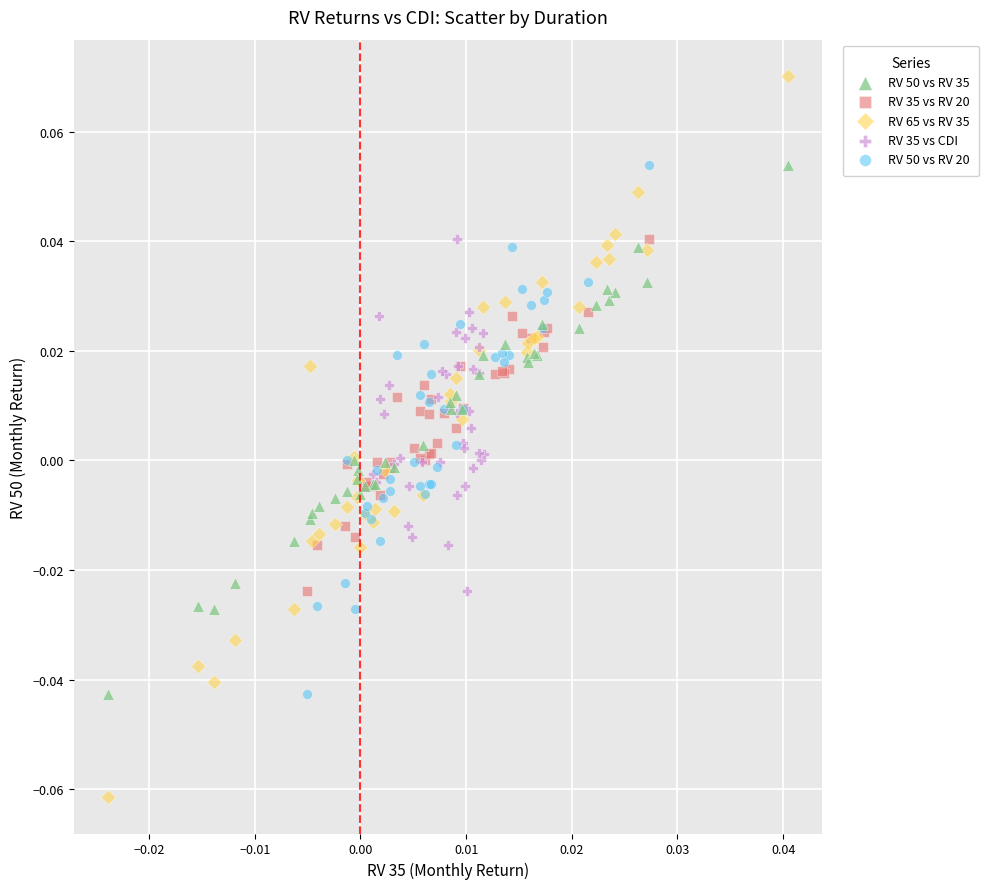

Which series has the widest spread of Y values?

RV 65 vs RV 35